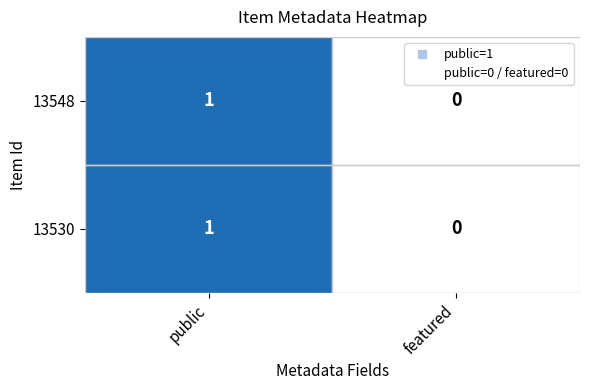

At which category is the sum across all series the highest?

public